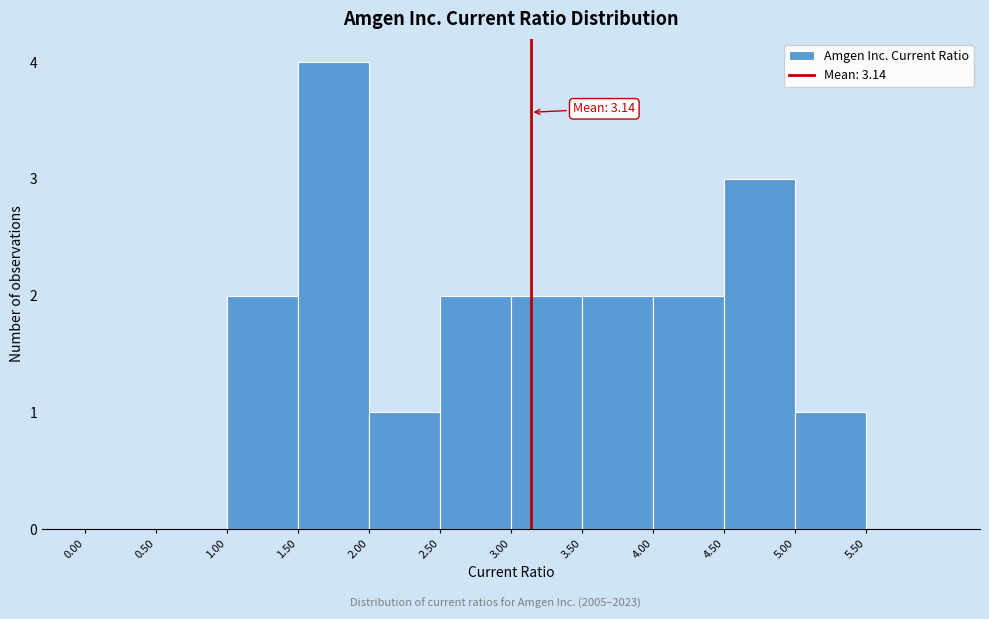

Over which range of the x-axis is the bar tallest?

1.5 to 2.0